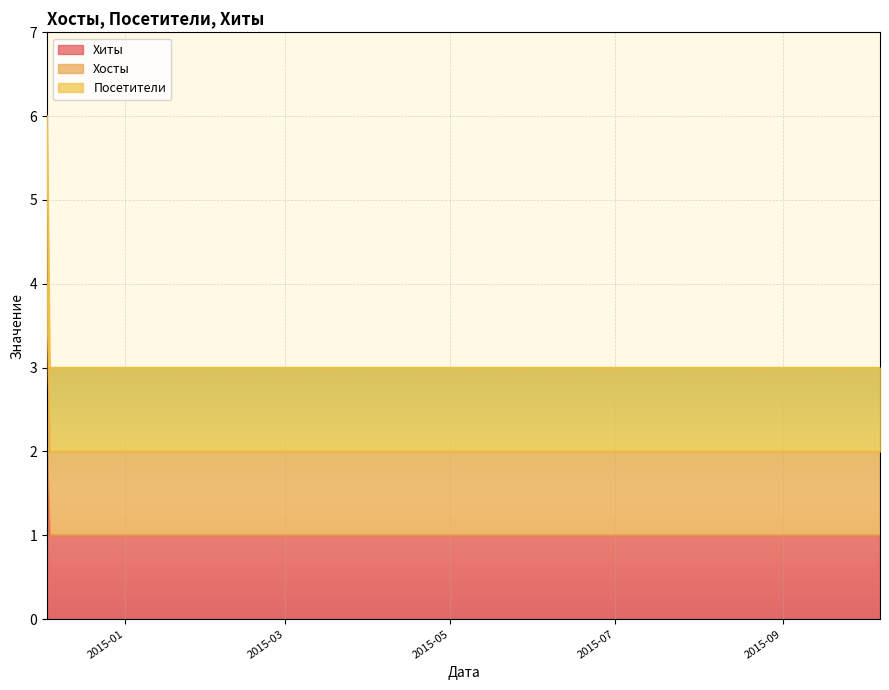

What are all the series names shown in the legend?

Хиты, Хосты, Посетители